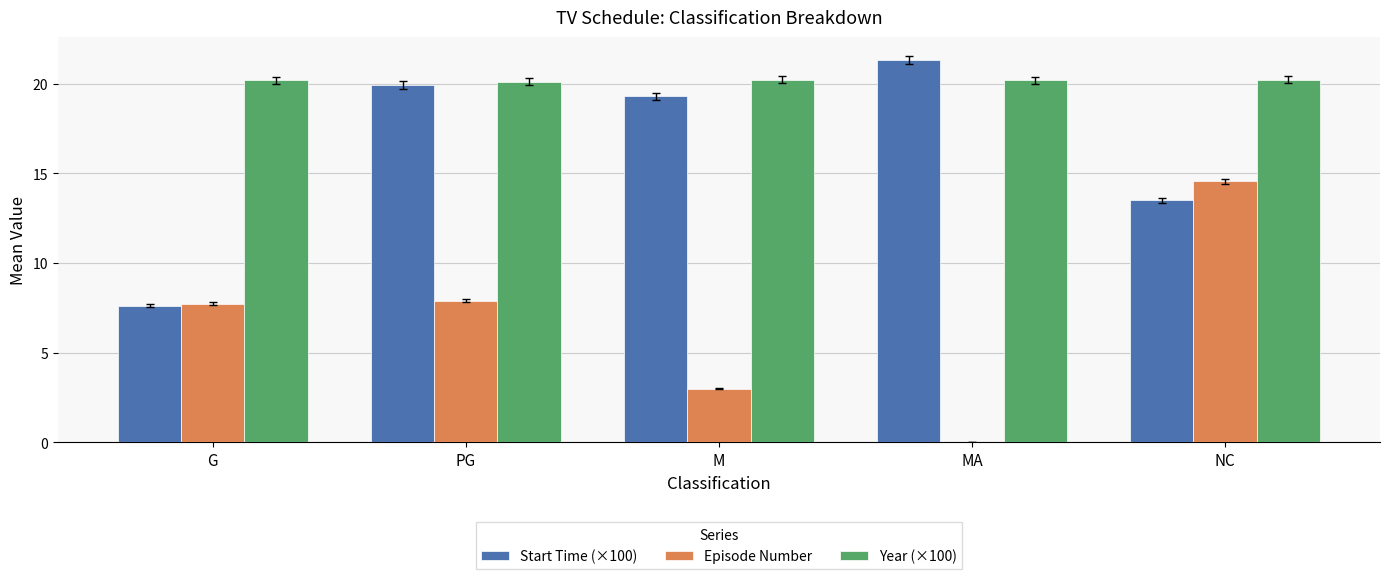

What is the sum of the Episode Number values at M and NC?

17.6